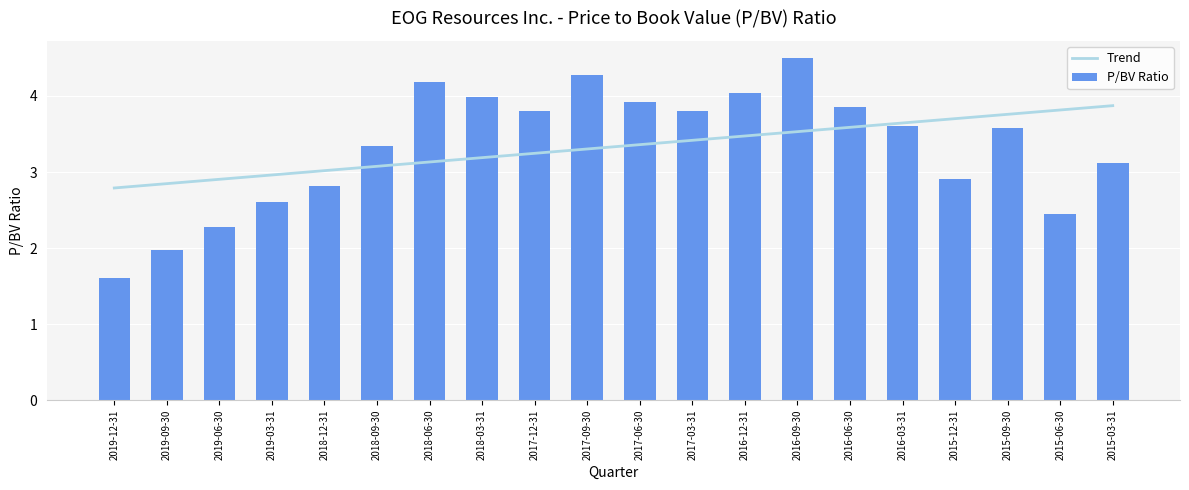

Reading left to right, what are all the values shown in this chart?

Trend: 2019-12-31=2.8	2019-09-30=2.8	2019-06-30=2.9	2019-03-31=3.0	2018-12-31=3.0	2018-09-30=3.1	2018-06-30=3.1	2018-03-31=3.2	2017-12-31=3.2	2017-09-30=3.3	2017-06-30=3.4	2017-03-31=3.4	2016-12-31=3.5	2016-09-30=3.5	2016-06-30=3.6	2016-03-31=3.6	2015-12-31=3.7	2015-09-30=3.8	2015-06-30=3.8	2015-03-31=3.9
P/BV Ratio: 2019-12-31=1.6	2019-09-30=2.0	2019-06-30=2.3	2019-03-31=2.6	2018-12-31=2.8	2018-09-30=3.3	2018-06-30=4.2	2018-03-31=4.0	2017-12-31=3.8	2017-09-30=4.3	2017-06-30=3.9	2017-03-31=3.8	2016-12-31=4.0	2016-09-30=4.5	2016-06-30=3.9	2016-03-31=3.6	2015-12-31=2.9	2015-09-30=3.6	2015-06-30=2.5	2015-03-31=3.1